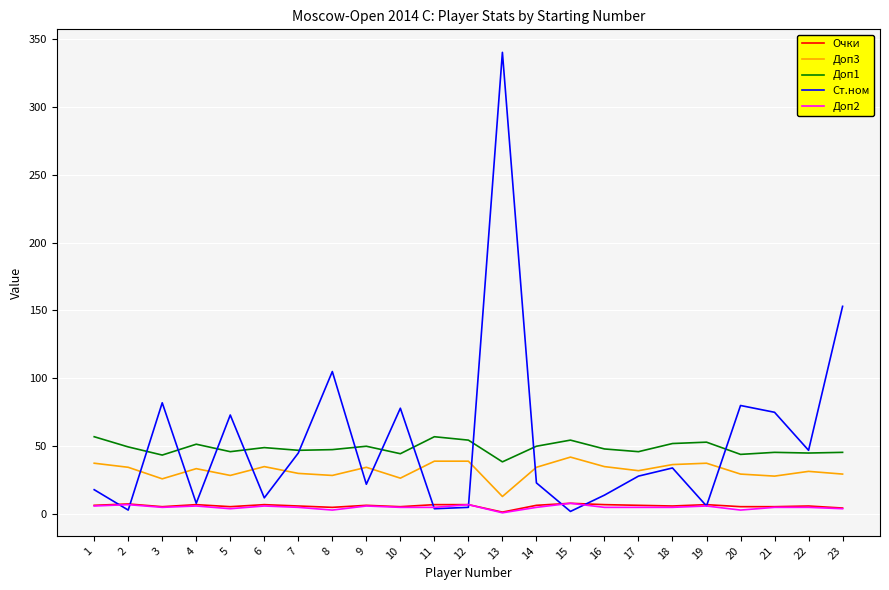

After their last crossing, which series has the higher values: Очки or Ст.ном?

Ст.ном